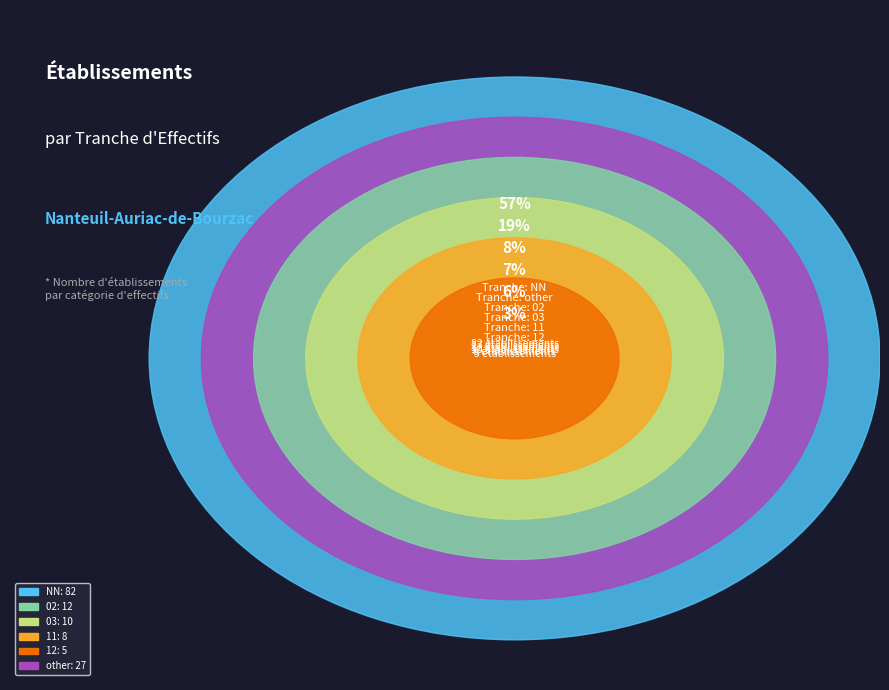

True or false: other accounts for 21% of the total.

False